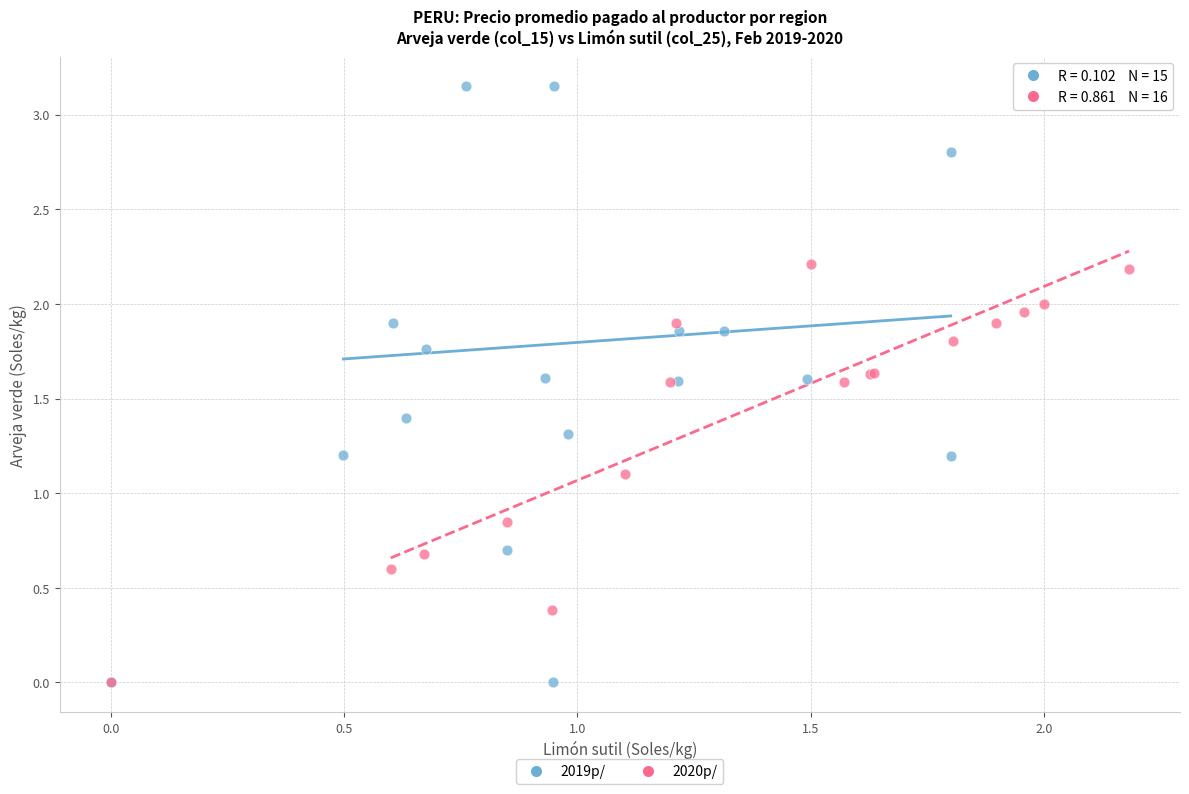

Which series has the widest spread of Y values?

2019p/